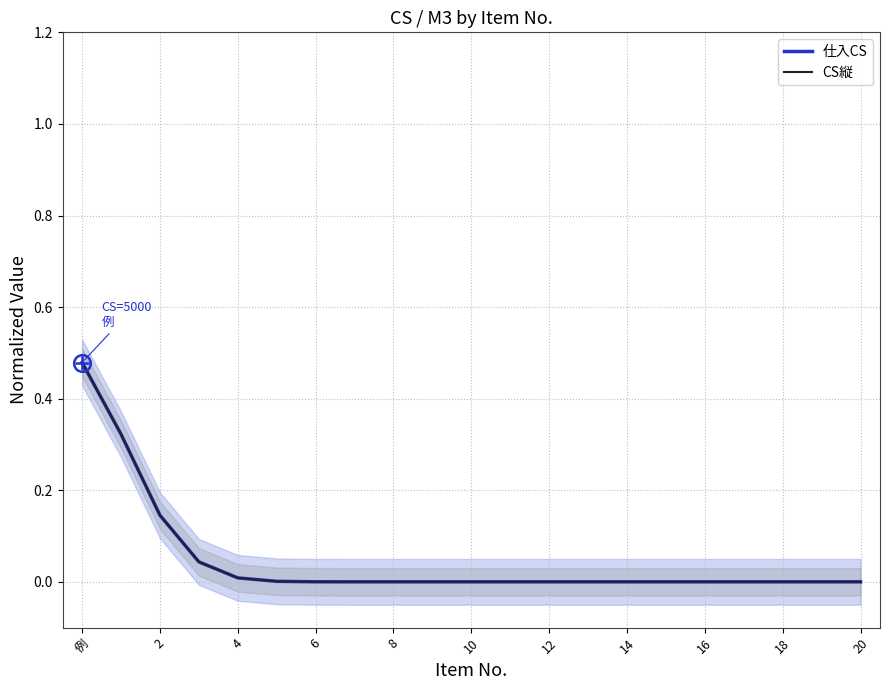

True or false: 仕入CS and CS縦 intersect in this chart.

False